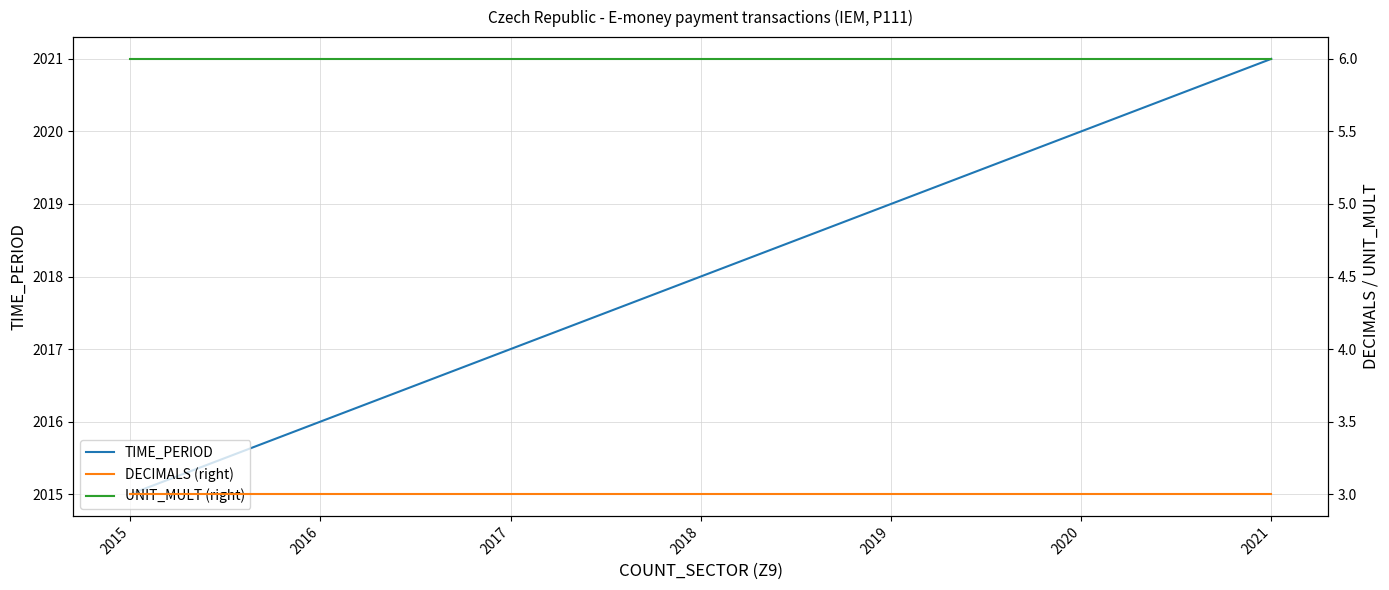

What is the difference between the TIME_PERIOD values at 2019 and 2015?

4